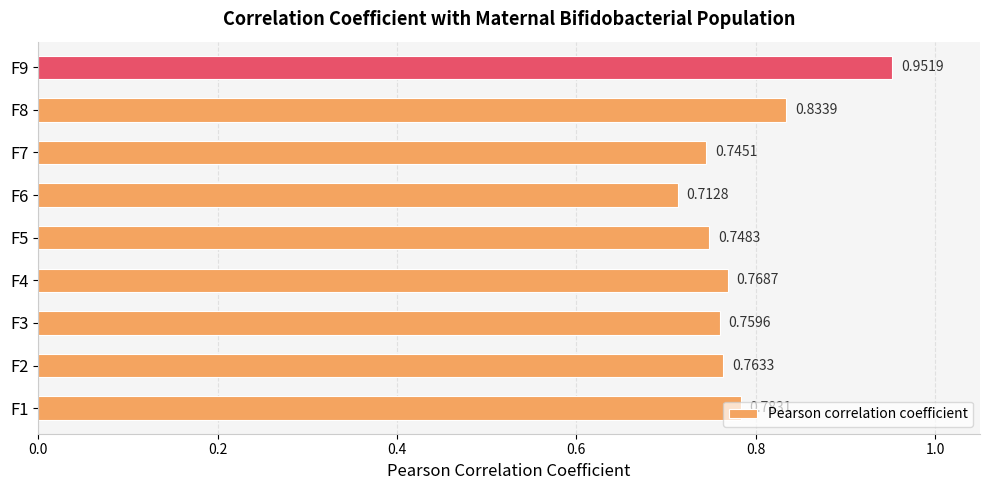

Rank the categories by value from lowest to highest.

F6, F7, F5, F3, F2, F4, F1, F8, F9